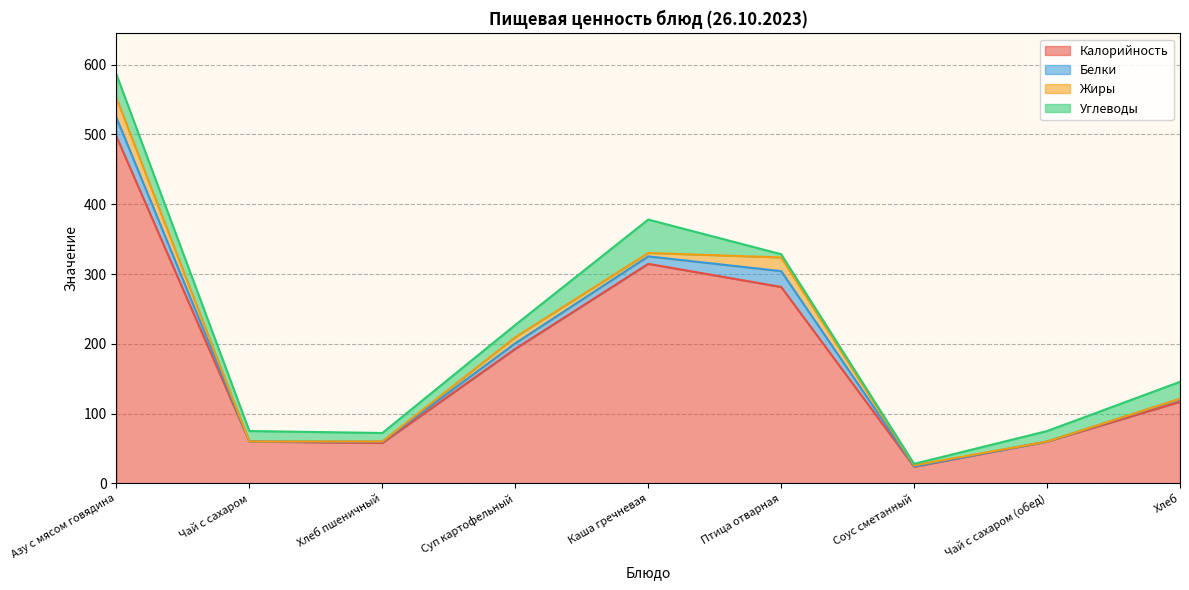

Between Хлеб пшеничный and Каша гречневая, which series saw the biggest shift?

Калорийность